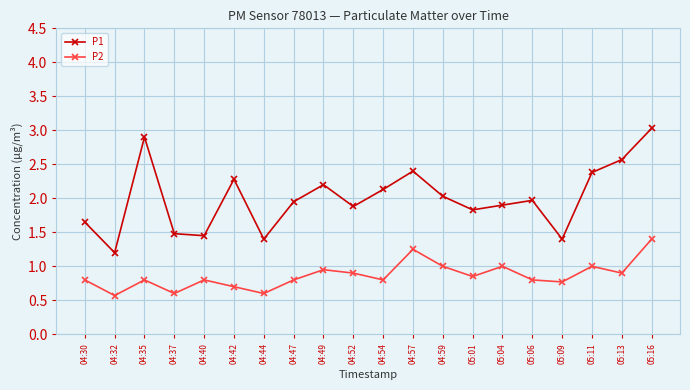

Count the number of categories in the chart.

20